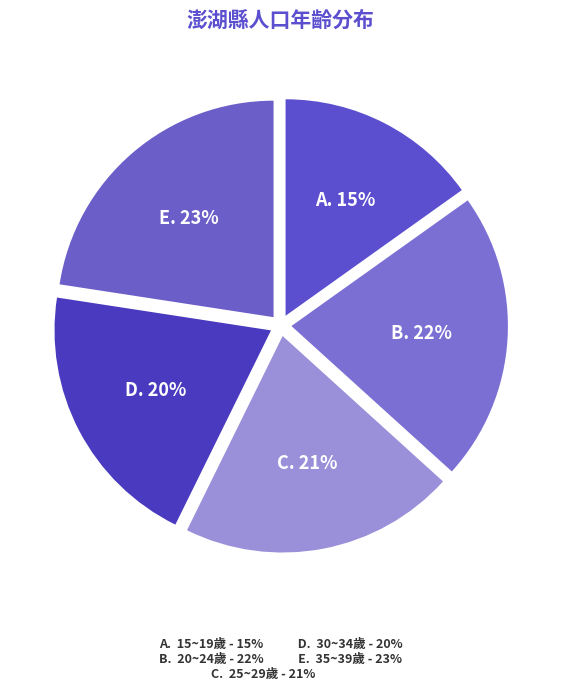

How many segments does this pie chart have?

5